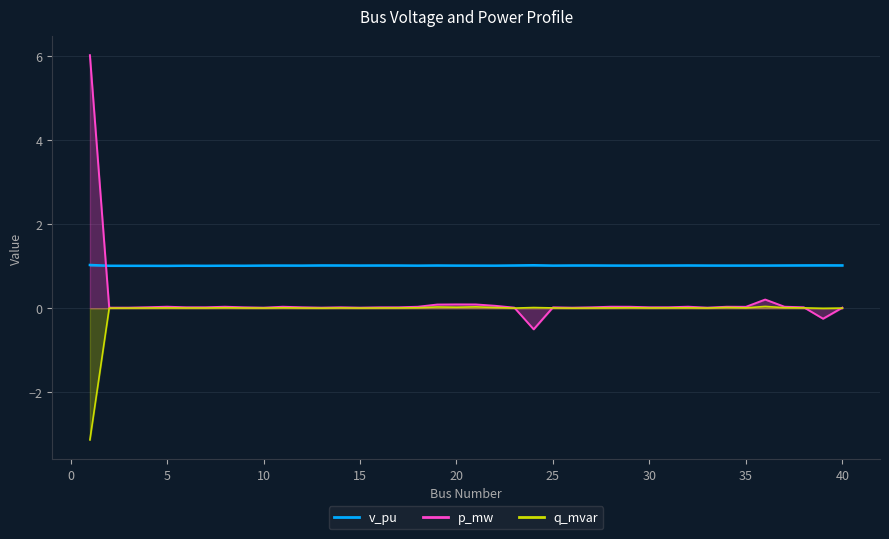

Rank the series at 26 from lowest to highest value.

q_mvar, p_mw, v_pu